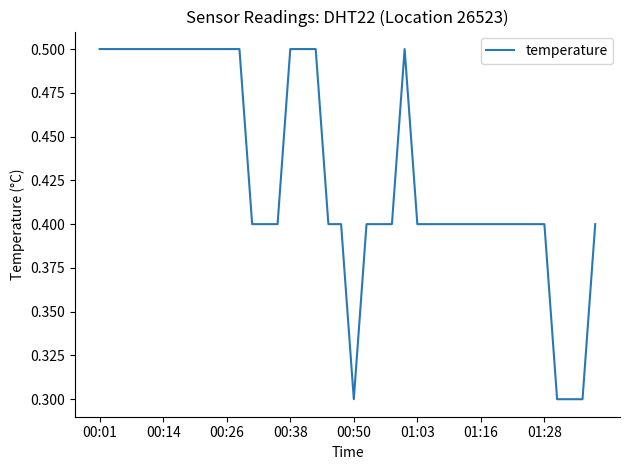

What is the smallest value displayed?

0.3